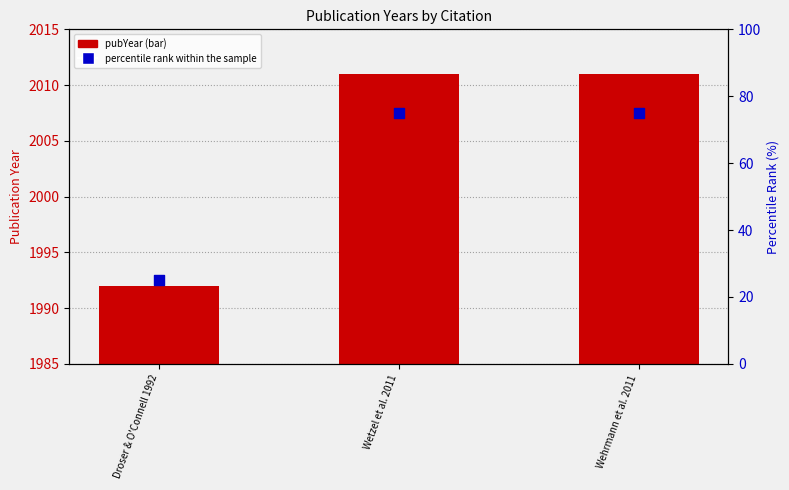

At which category is the sum across all series the highest?

Wetzel et al. 2011